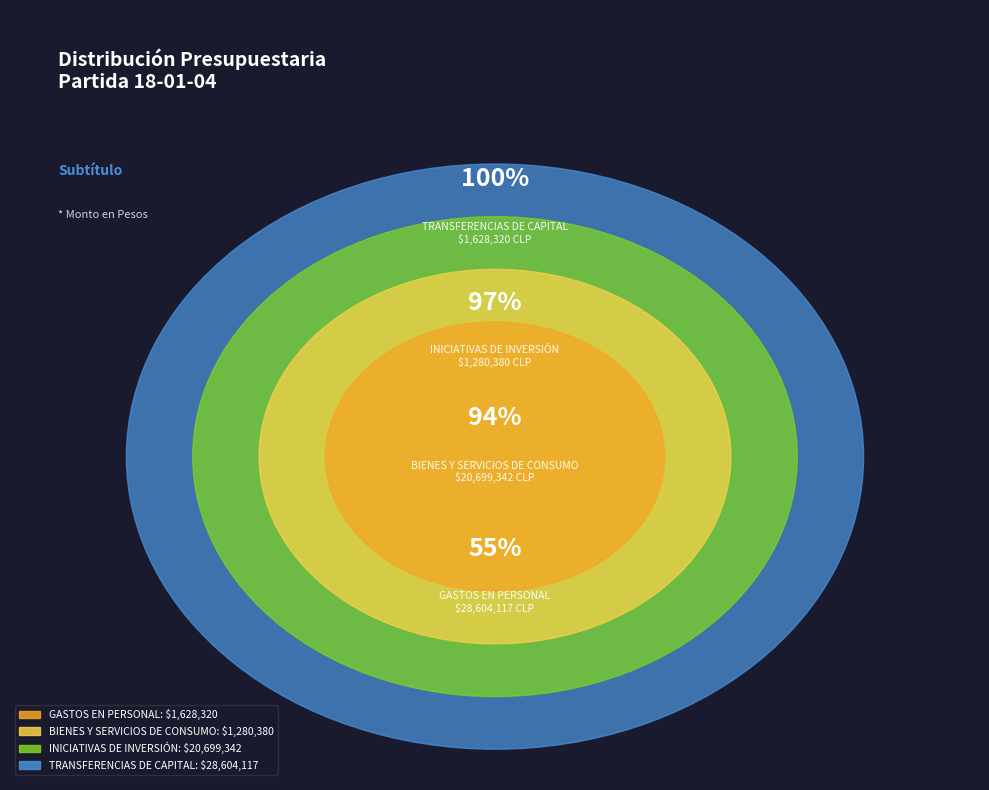

The GASTOS EN PERSONAL slice represents 1% of the pie. True or false?

False